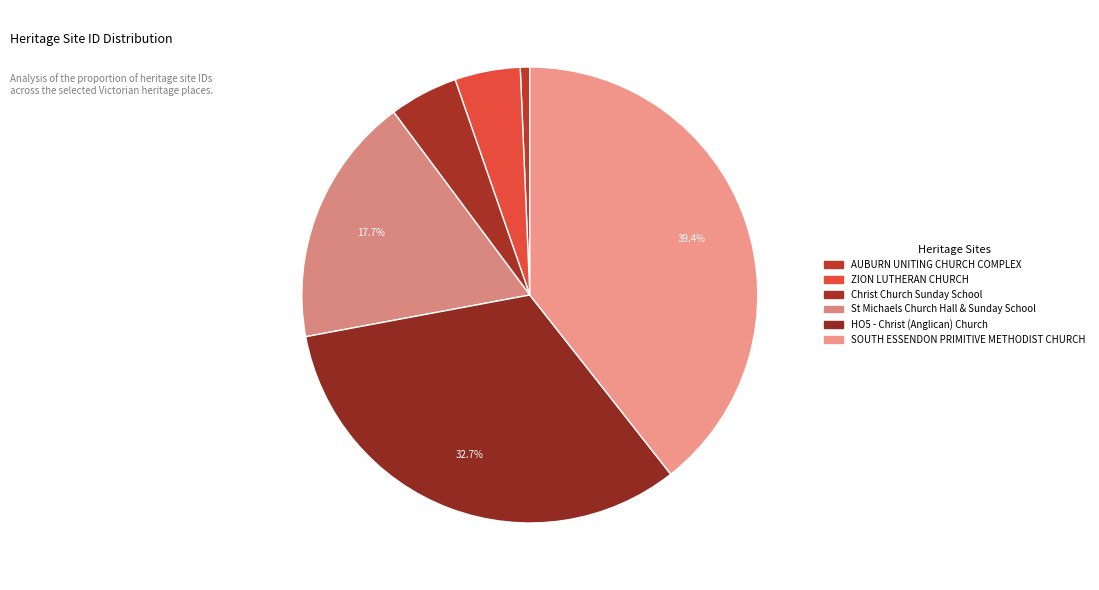

To the nearest percent, what is the average slice percentage?

17%